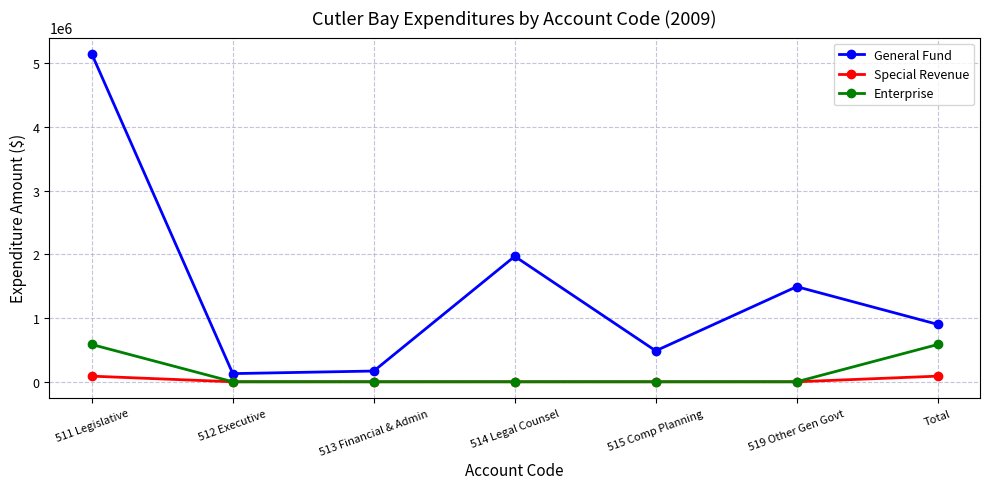

How many distinct data groups are displayed?

3